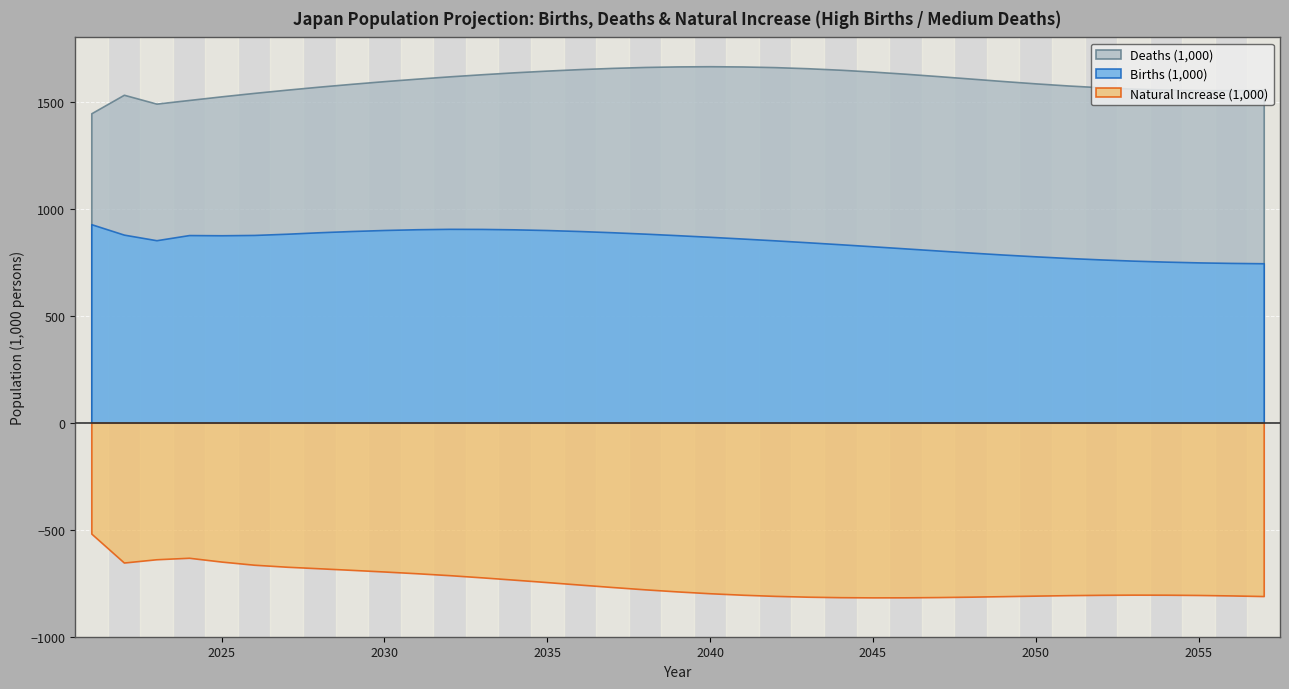

Reading left to right, list all the values displayed in this chart.

Births (1,000): 927.3	878.6	852.5	876.5	875.6	877.1	882.8	889.7	895.5	900.3	903.8	905.6	905.2	903.3	900.0	895.4	889.7	883.2	876.0	868.4	860.3	851.8	842.9	833.6	824.0	814.2	804.4	794.7	785.6	777.1	769.5	762.7	757.0	752.4	748.9	746.4	744.9
Deaths (1,000): 1445.6	1532.0	1490.6	1507.7	1524.8	1540.8	1555.9	1570.0	1583.3	1595.7	1607.3	1618.1	1628.0	1637.0	1645.0	1651.9	1657.6	1661.9	1664.5	1665.4	1664.2	1661.1	1656.0	1649.0	1640.3	1630.2	1619.2	1607.7	1596.2	1585.2	1575.3	1567.0	1560.6	1556.2	1553.9	1553.6	1555.0
Natural Increase (1,000): -518.3	-653.5	-638.2	-631.2	-649.1	-663.7	-673.1	-680.3	-687.8	-695.4	-703.6	-712.5	-722.8	-733.7	-745.0	-756.5	-767.9	-778.7	-788.5	-797.0	-804.0	-809.3	-813.1	-815.3	-816.3	-816.0	-814.8	-812.9	-810.6	-808.1	-805.9	-804.3	-803.5	-803.8	-805.0	-807.2	-810.1